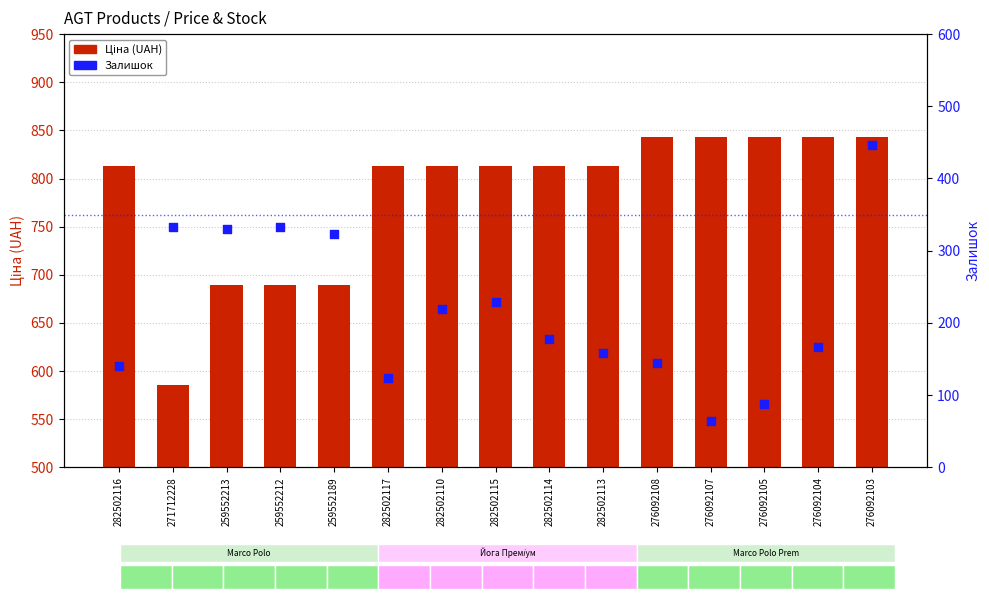

What is the total value across all series at 282502115?

1042.0